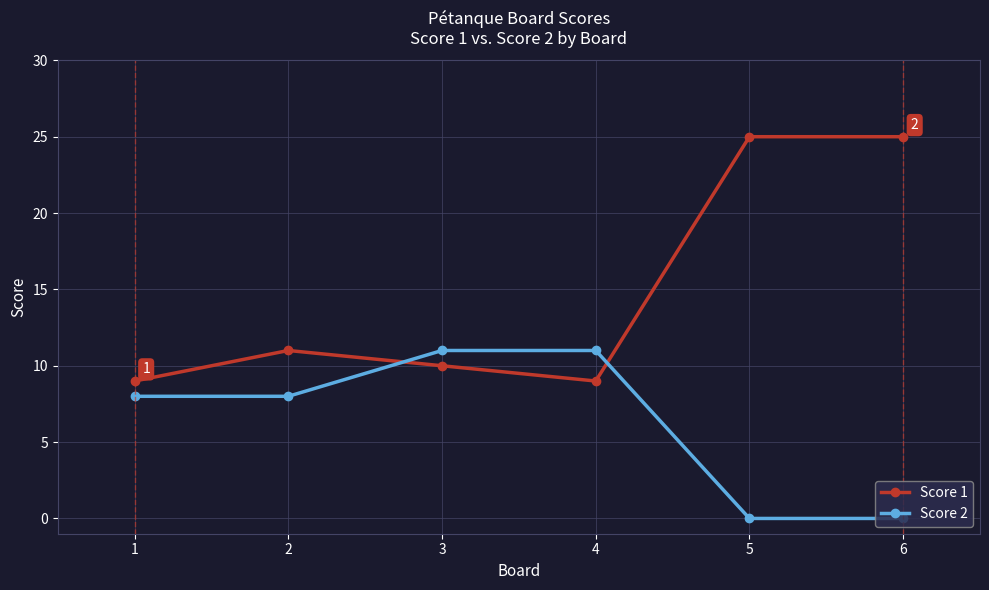

List the series in order of their peak value, lowest first.

Score 2, Score 1